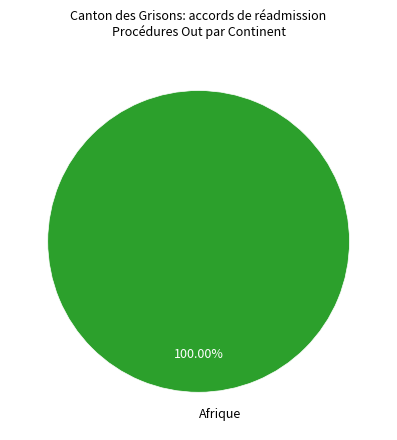

Rank the categories by value from lowest to highest.

Afrique